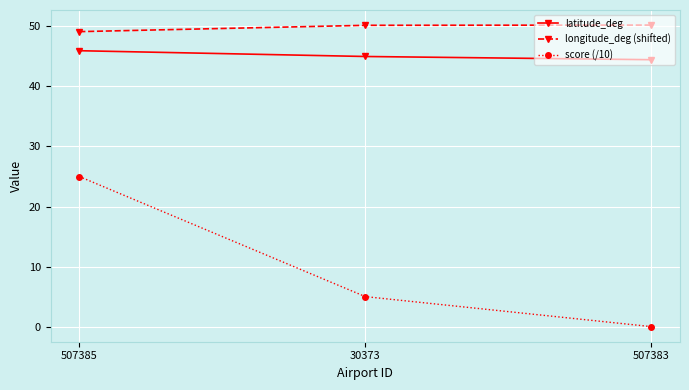

At how many categories does at least one series exceed 6?

3